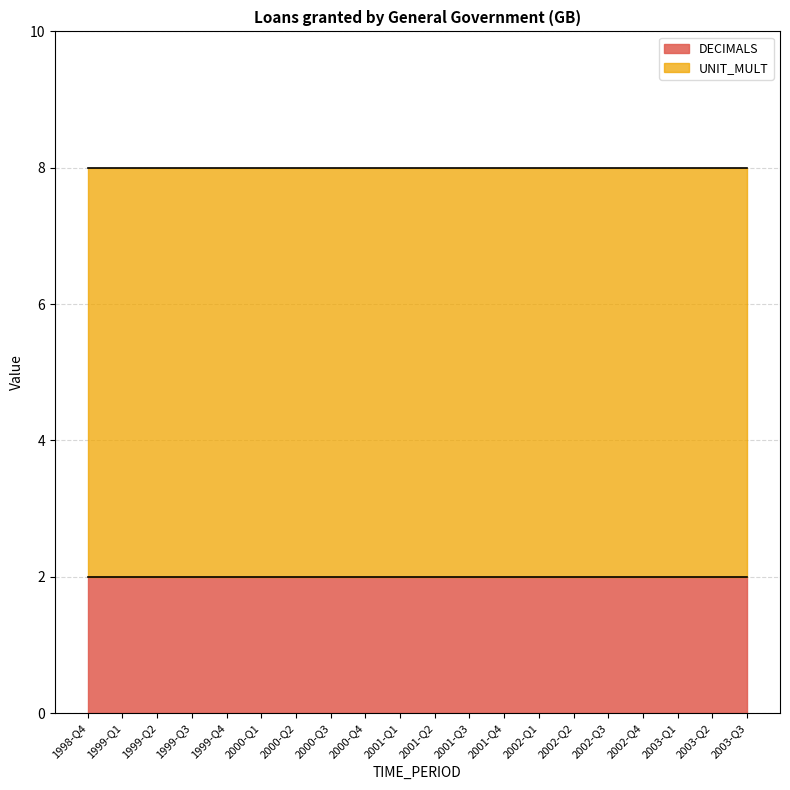

What is the maximum value shown in the chart?

6